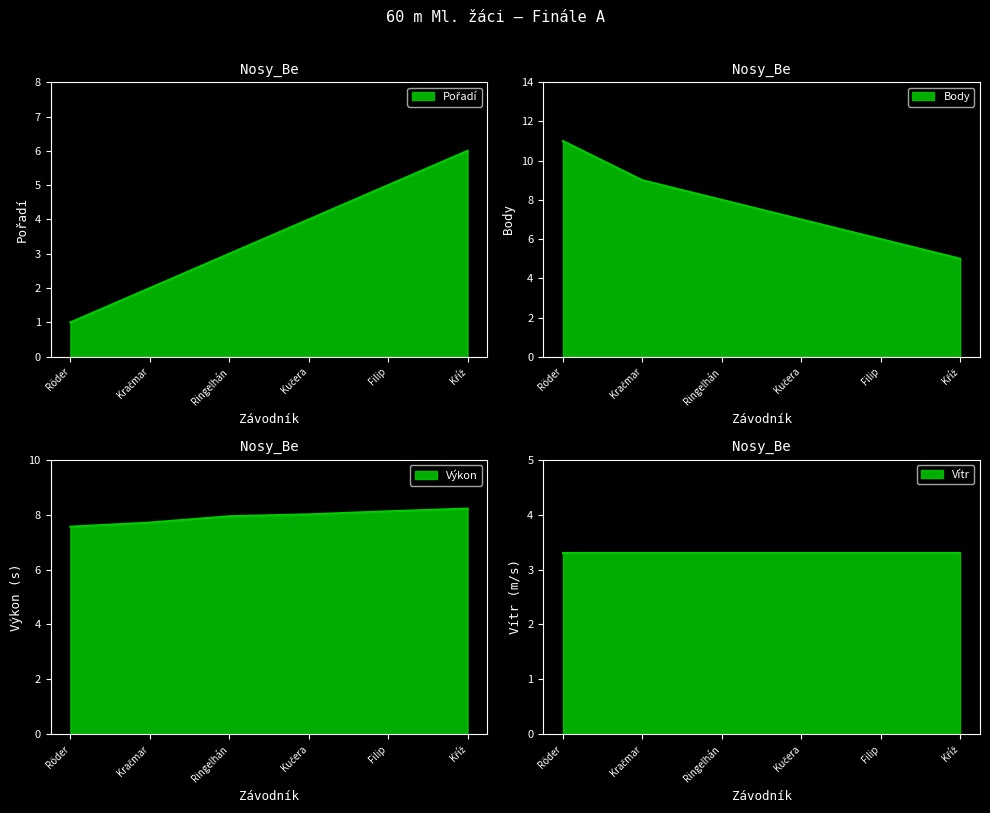

At which label does Pořadí first exceed 4?

Filip